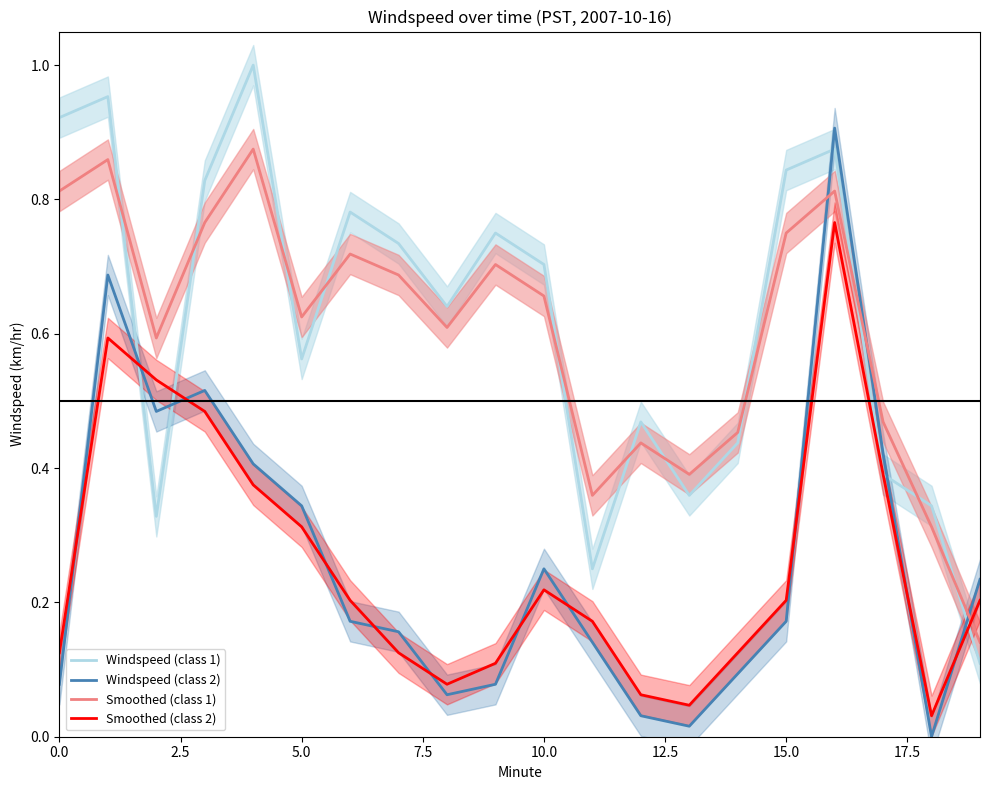

What is the lowest value of the Windspeed (class 1) series?

0.1